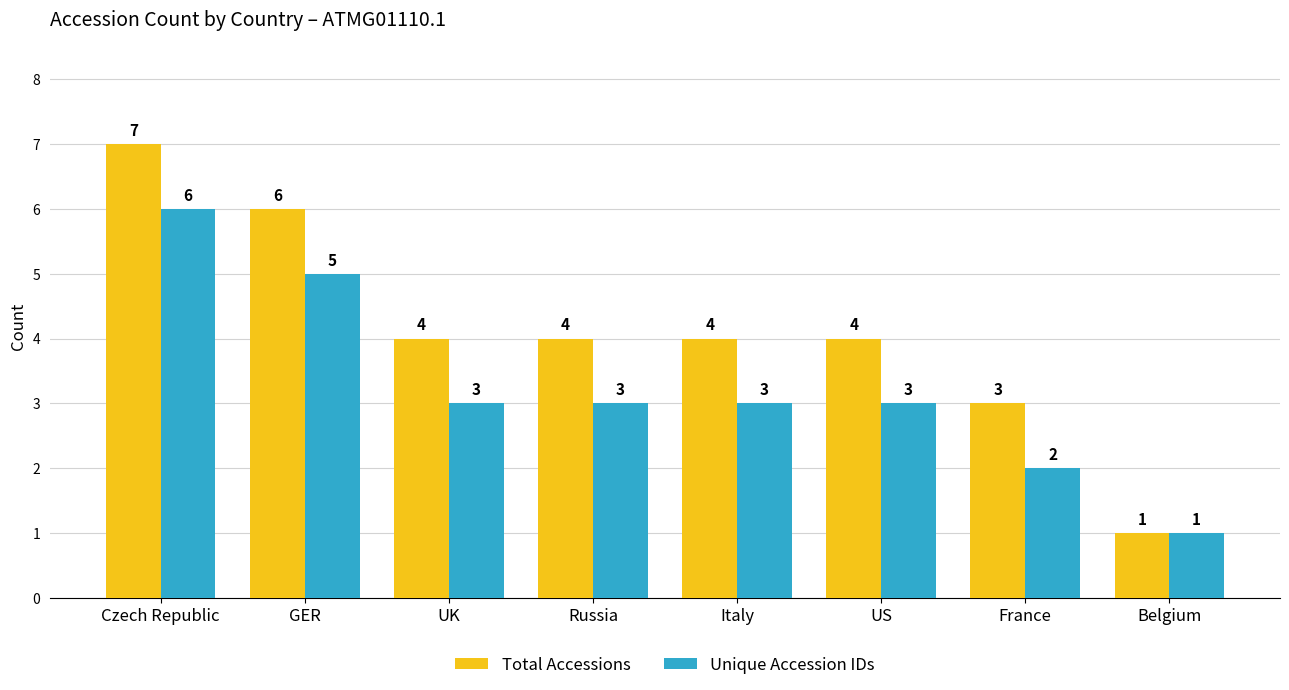

The value of Total Accessions at Russia is 4. True or false?

True